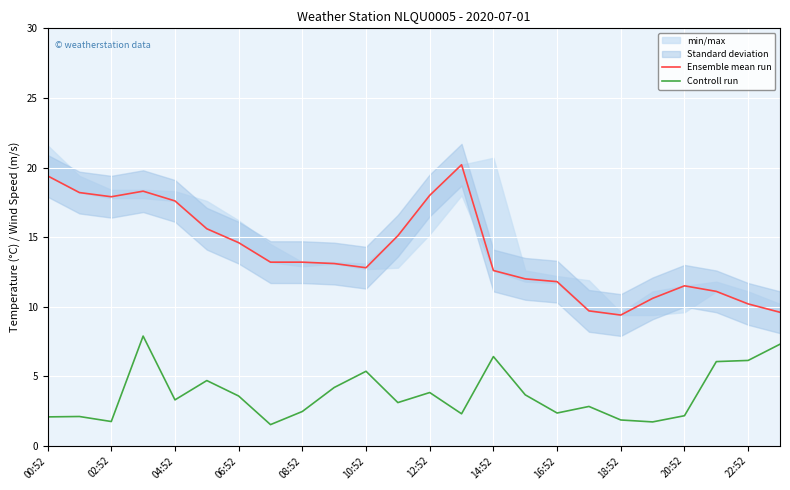

Reading right to left, extract all data points from this chart.

Ensemble mean run: 9.6	10.2	11.1	11.5	10.6	9.4	9.7	11.8	12.0	12.6	20.2	18.0	15.1	12.8	13.1	13.2	13.2	14.6	15.6	17.6	18.3	17.9	18.2	19.4
Controll run: 7.3	6.1	6.1	2.2	1.7	1.9	2.8	2.4	3.7	6.4	2.3	3.8	3.1	5.4	4.2	2.5	1.5	3.6	4.7	3.3	7.9	1.8	2.1	2.1